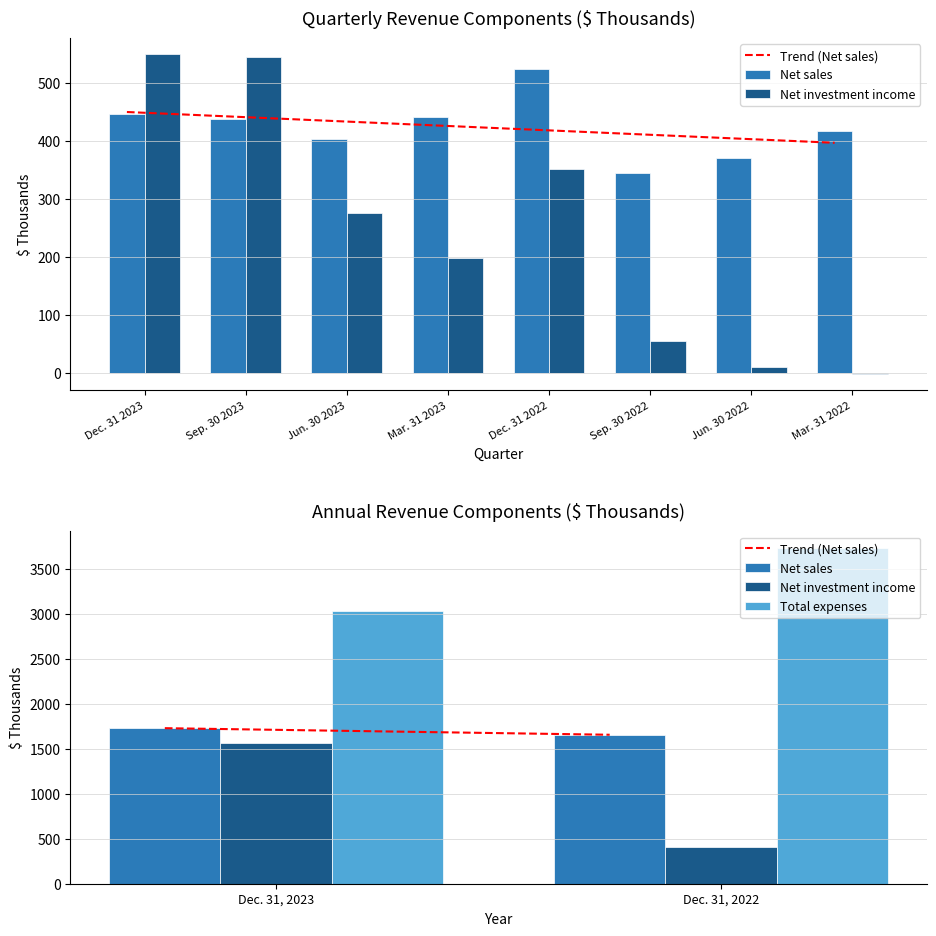

Count the number of data series in this chart.

4